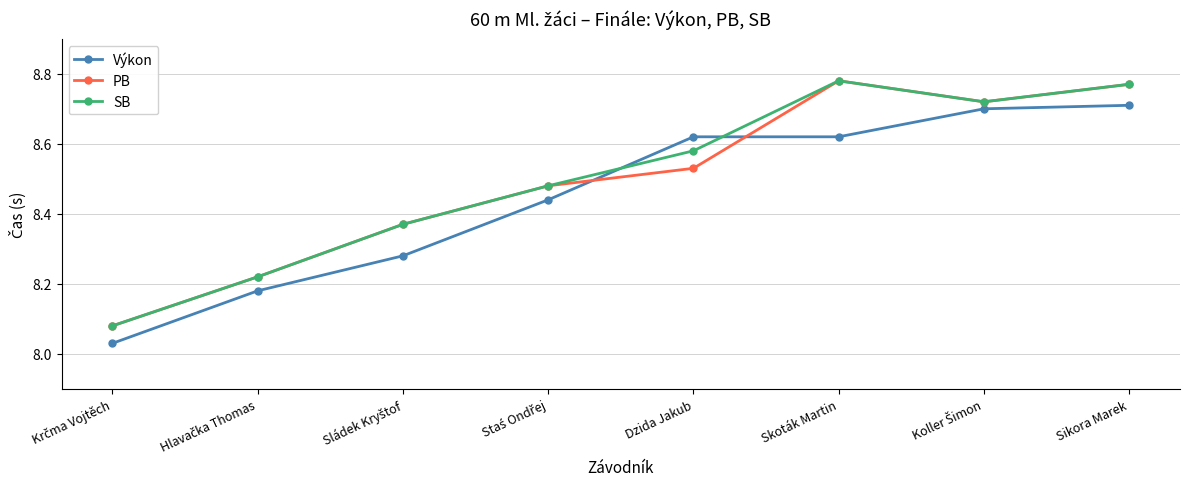

What is the difference between the second highest and minimum values in the Výkon series?

0.7